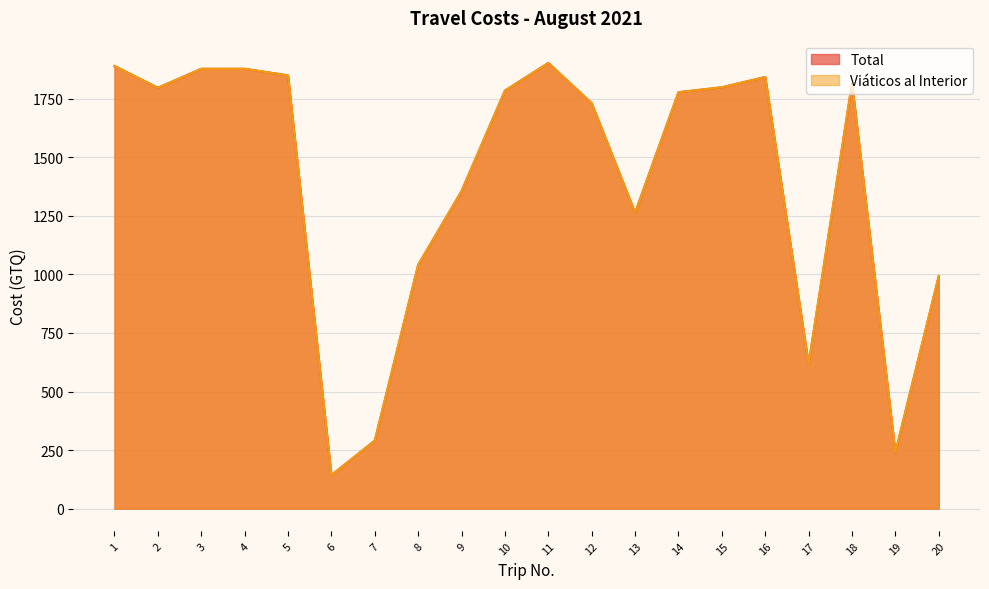

How many interior local peaks does the Viáticos al Interior series have?

3